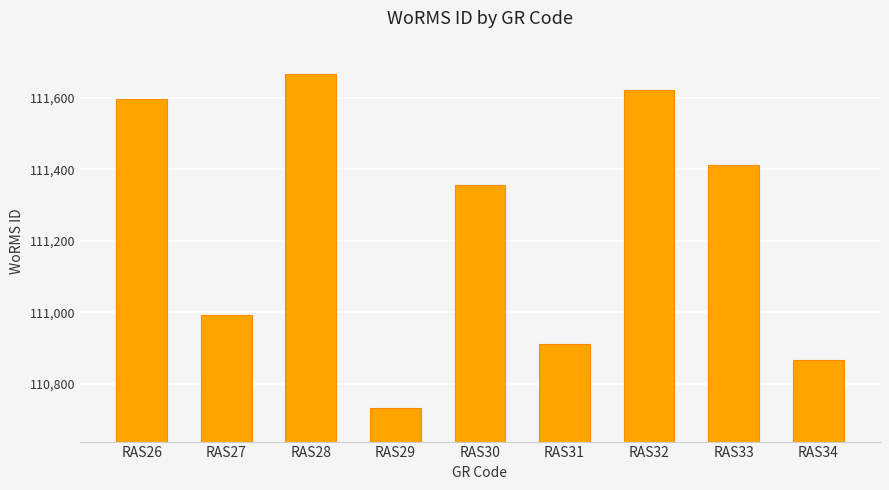

Which has a higher value, RAS29 or RAS28?

RAS28